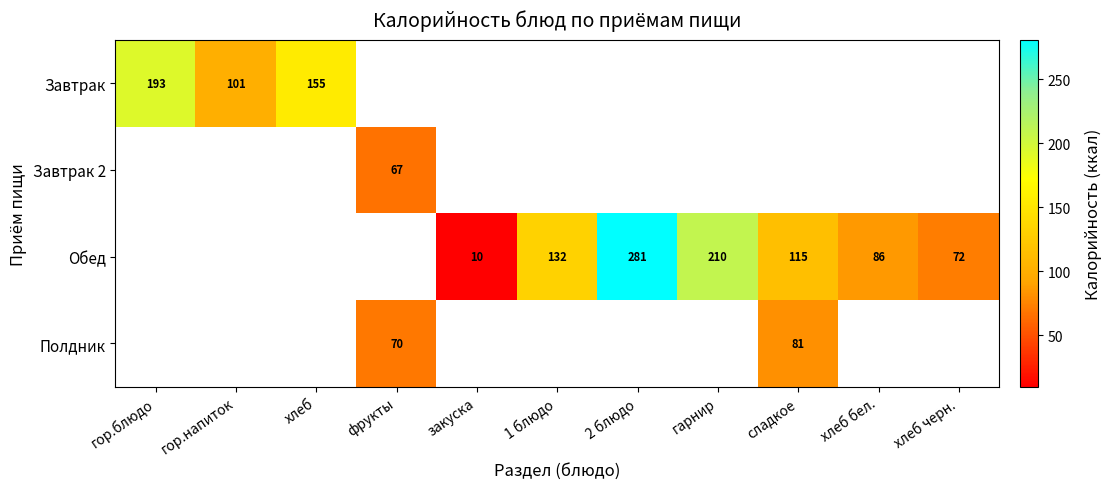

Which has a higher value, 1 блюдо or хлеб?

хлеб